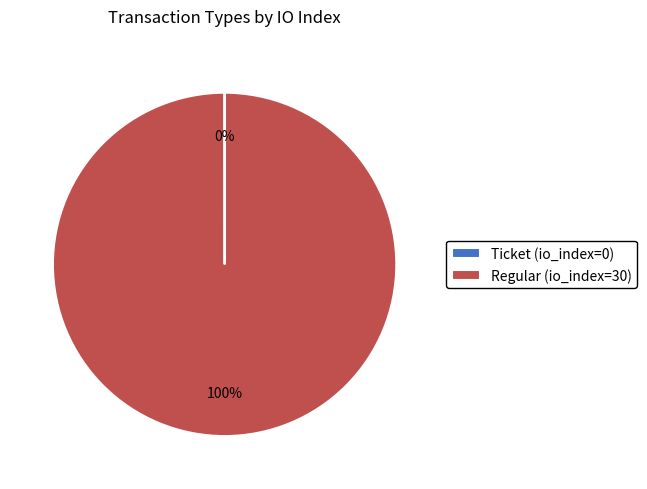

Which slice represents more than half of the pie?

Regular